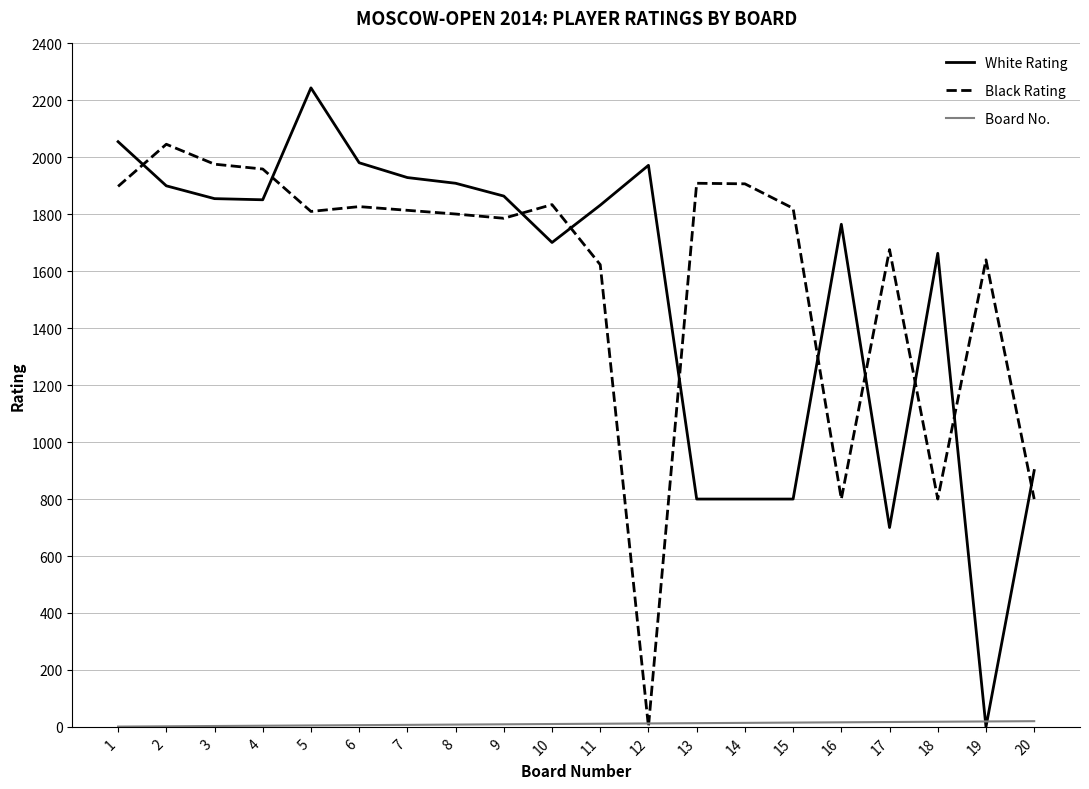

Between 3 and 13, which series saw the biggest shift?

White Rating